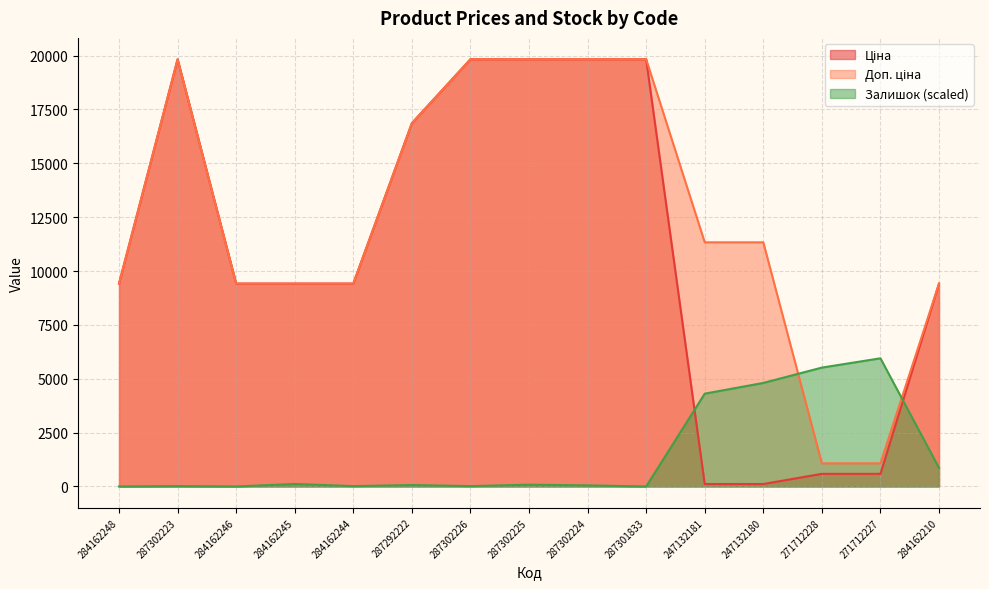

Rank the series at 271712228 from lowest to highest value.

Ціна, Доп. ціна, Залишок